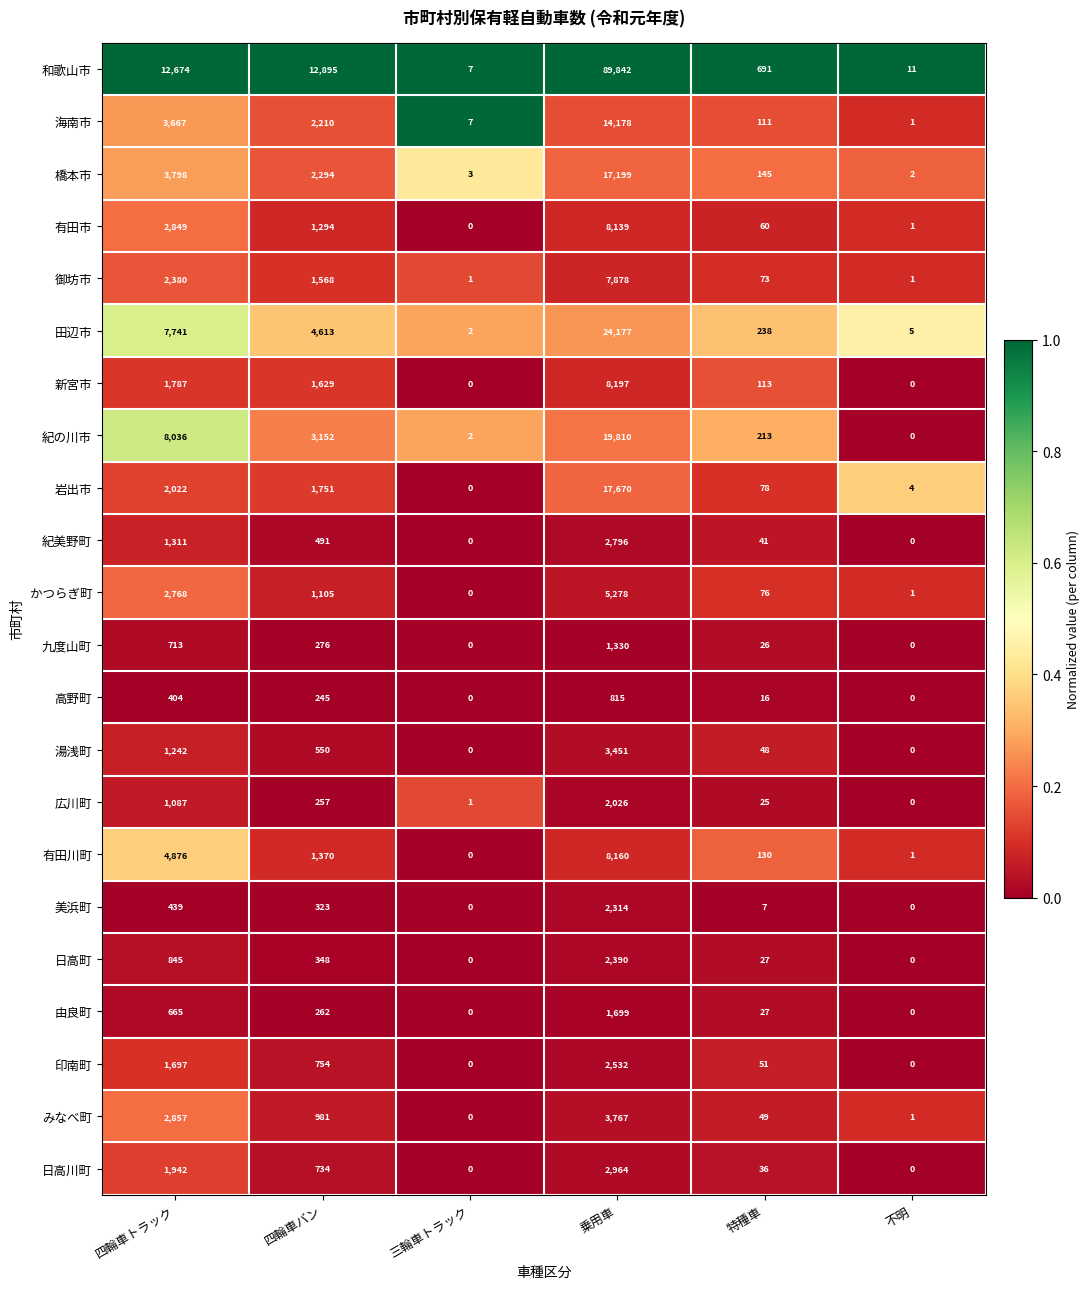

Which series changed the most between 四輪車トラック and 四輪車バン?

紀の川市